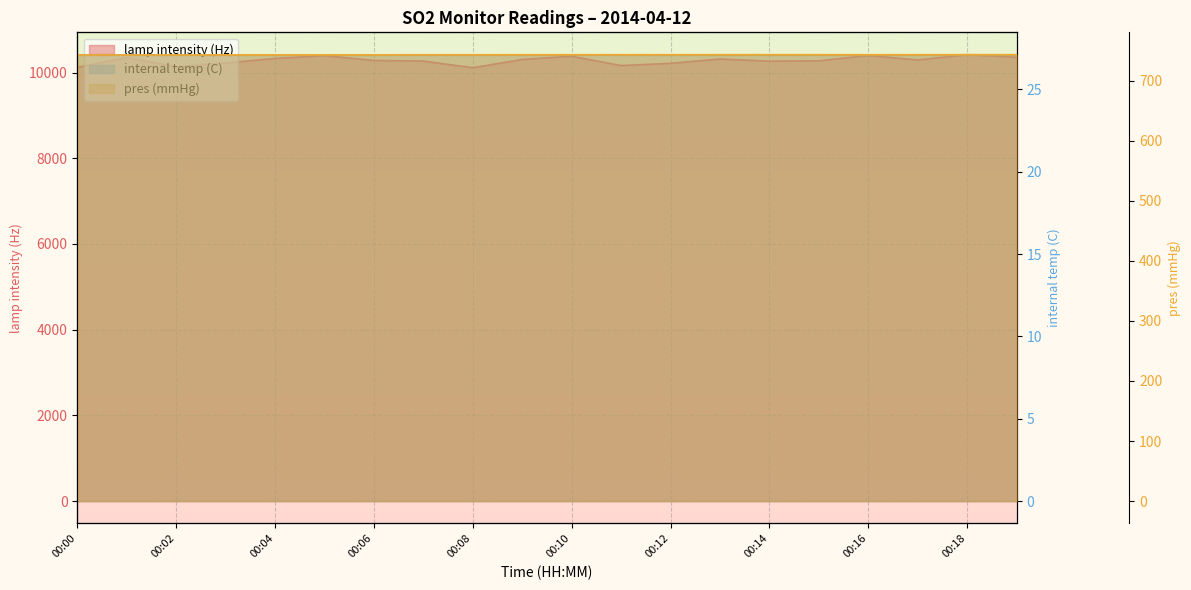

What is the difference between the highest and lowest values at 00:10?

10353.9